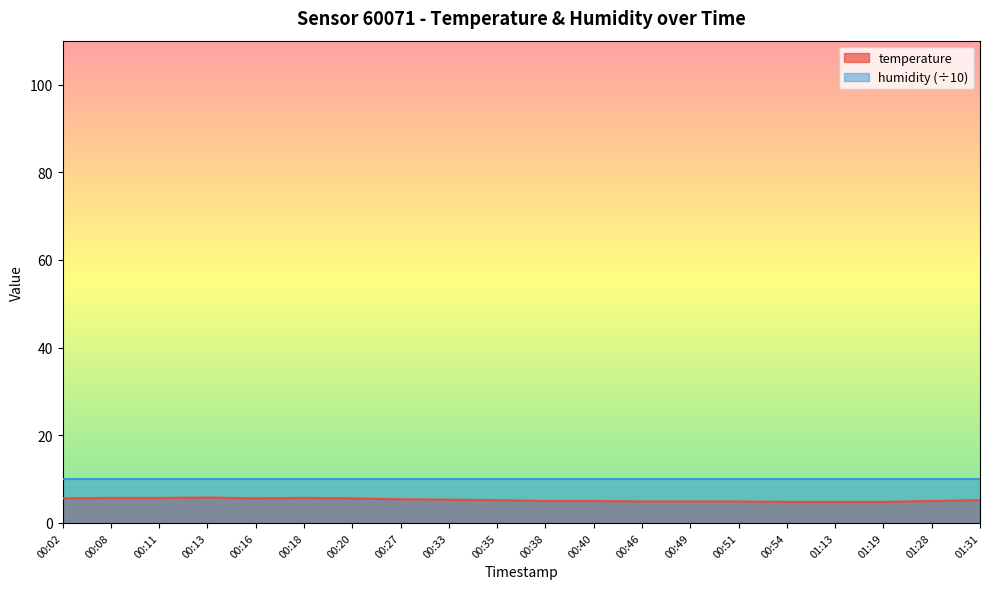

What is the difference between the values at 00:35 and 01:13?

0.4